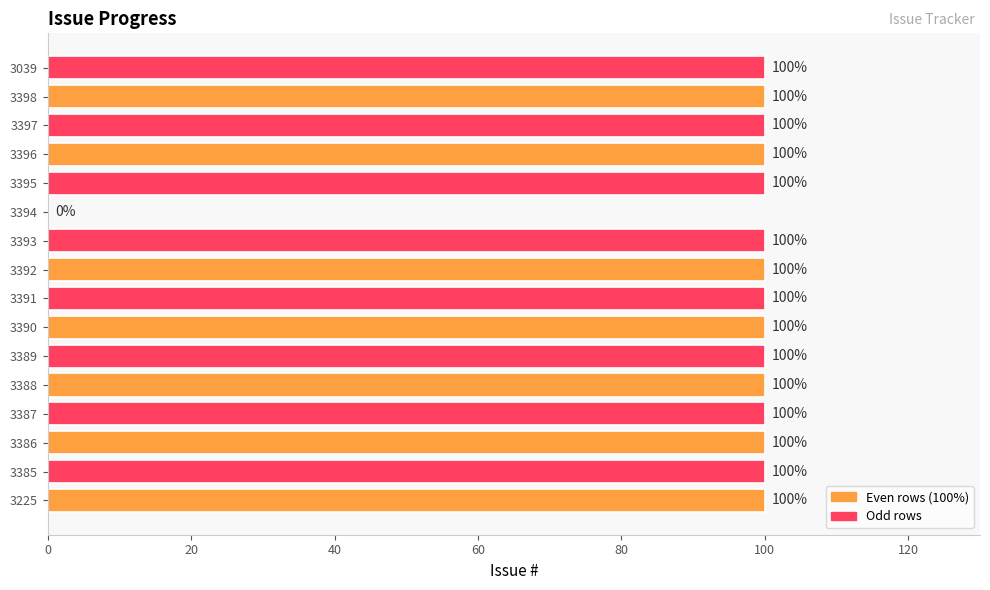

What is the sum of all values?

1500